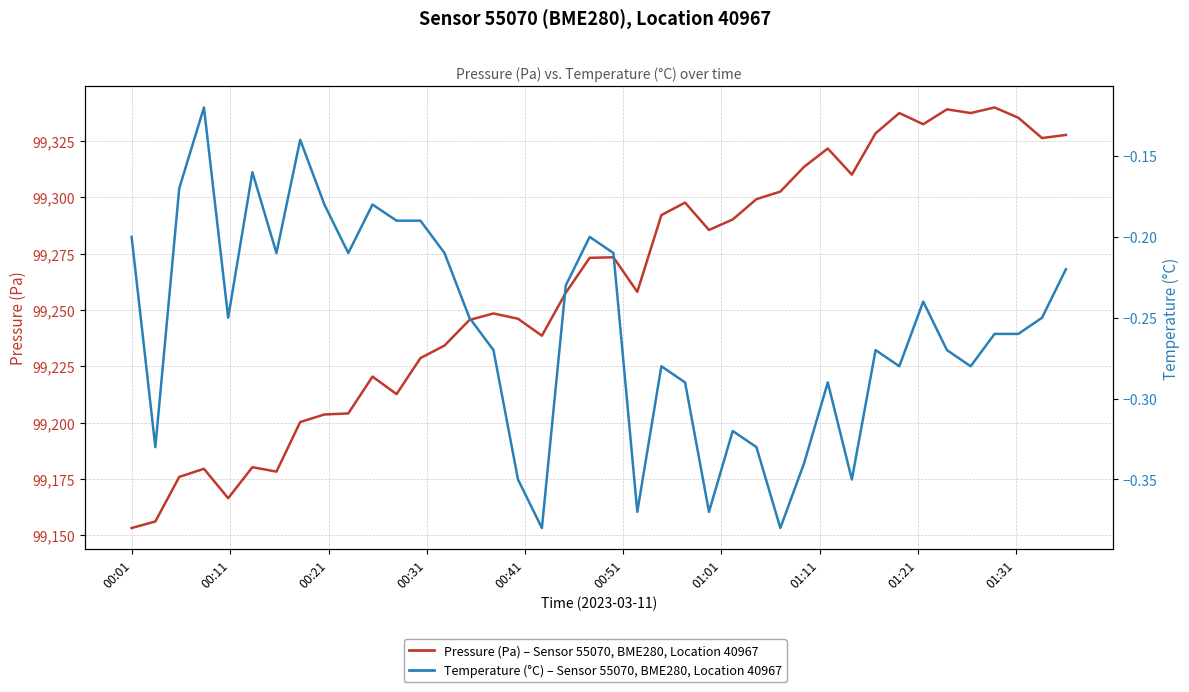

The value of Pressure (Pa), Sensor 55070, Location 40967 at 29 is 155019.5. True or false?

False